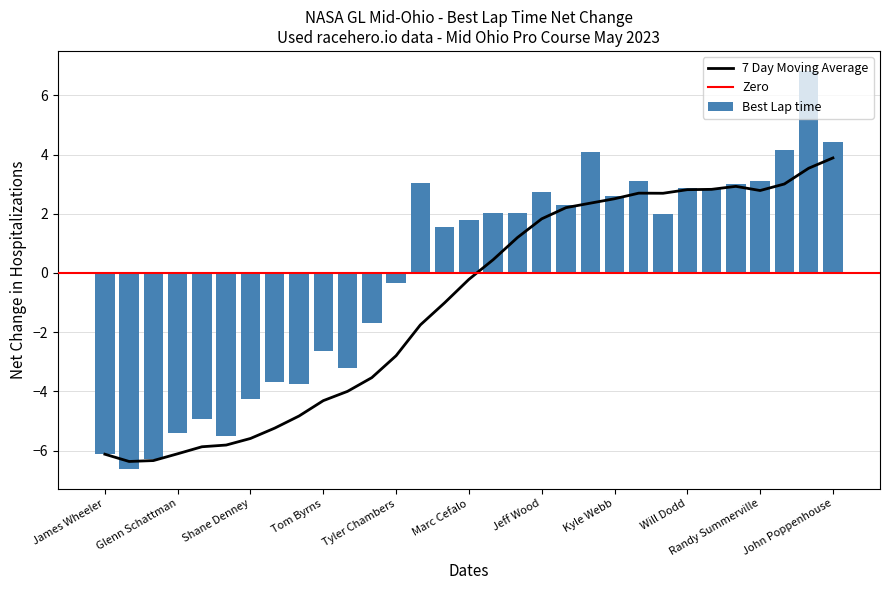

Reading left to right, list all the values displayed in this chart.

James Wheeler=-6.1	Derrek Morehead=-6.6	Jason Oehler=-6.3	Glenn Schattman=-5.4	Jordan Dosch=-4.9	Stu Jones=-5.5	Shane Denney=-4.3	Scott Hocking=-3.7	Joseph Purpura=-3.8	Tom Byrns=-2.6	Jonathan Davis=-3.2	Cagri Yilmaz=-1.7	Tyler Chambers=-0.3	Michael Weber=3.0	Christopher Finnigan=1.6	Marc Cefalo=1.8	Wyatt Wood=2.0	Olivier Henrichot=2.0	Jeff Wood=2.7	Ryan Roberson=2.3	Stuart Killian=4.1	Kyle Webb=2.6	Blake Korth=3.1	John Allen=2.0	Will Dodd=2.9	Travis Lee=2.8	Nicole Cooper-Cefalo=3.0	Randy Summerville=3.1	Stewart Lemmens=4.1	Brian Parrish=6.8	John Poppenhouse=4.4